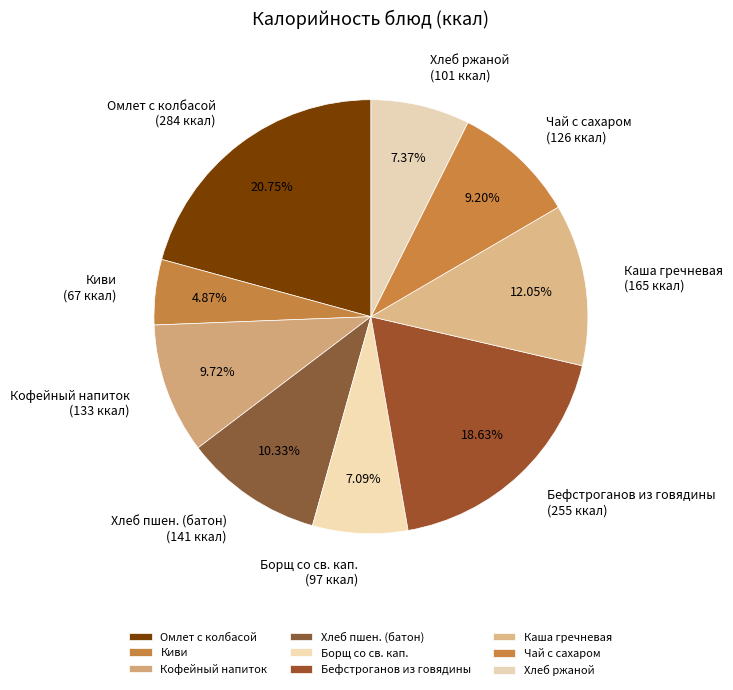

What percentage is NOT represented by Чай с сахаром?

90.8%